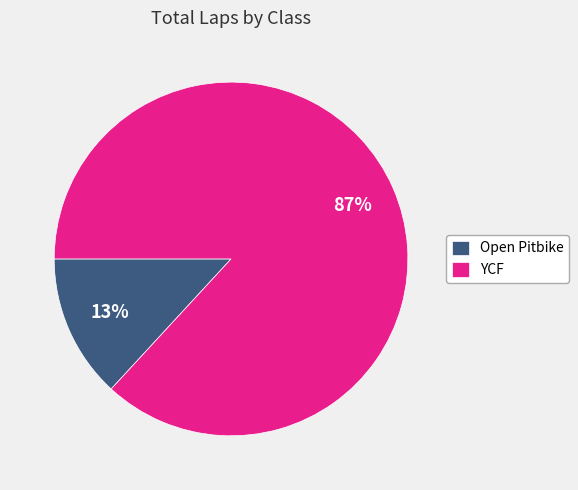

Is it true that YCF is 76% of the pie?

False